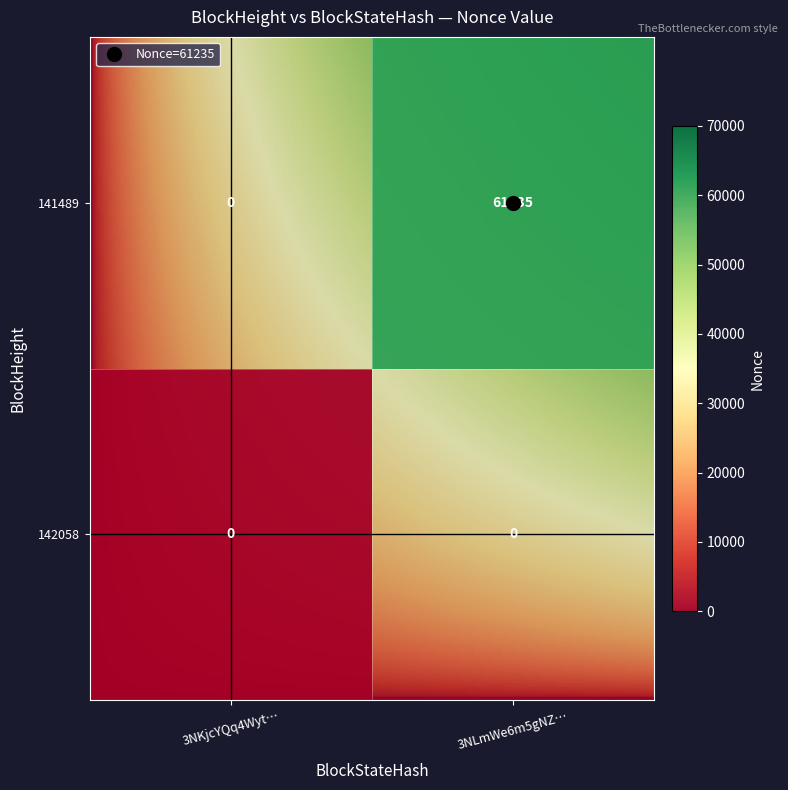

How many positive values does the 141489 series have?

1